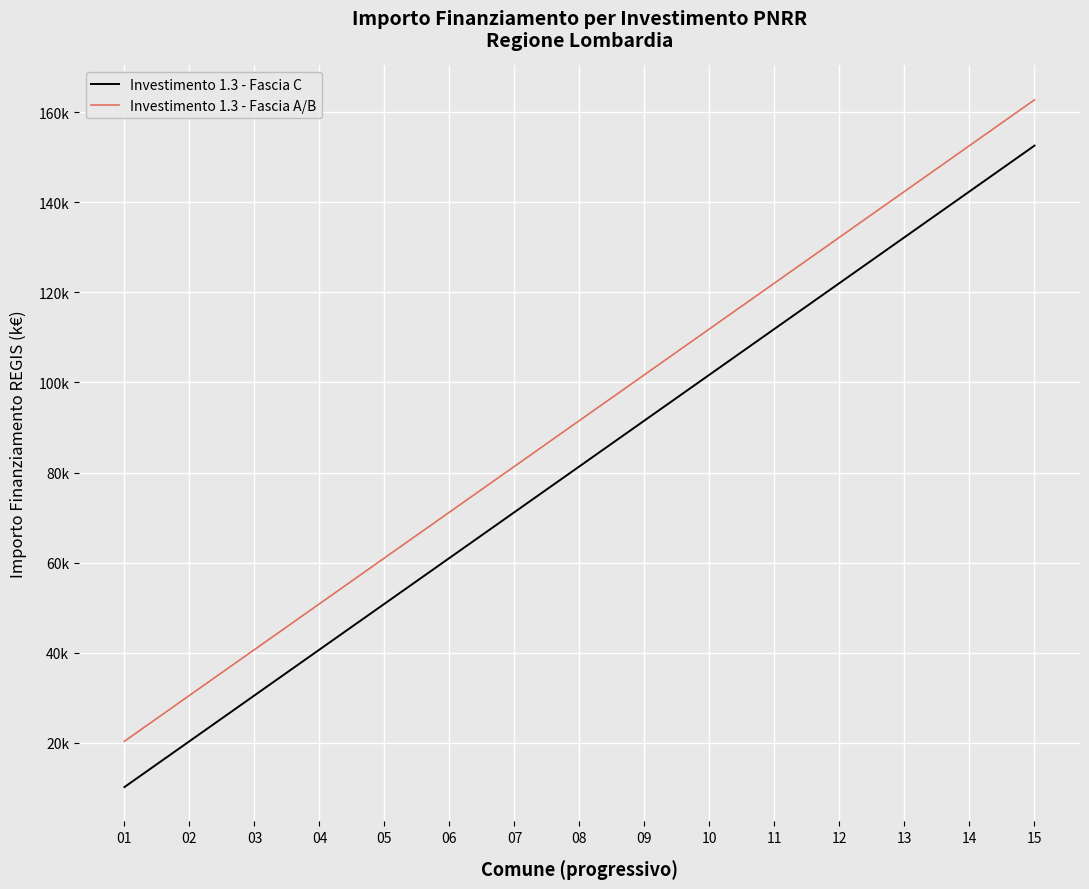

Does the chart display data point markers on the line(s)?

No